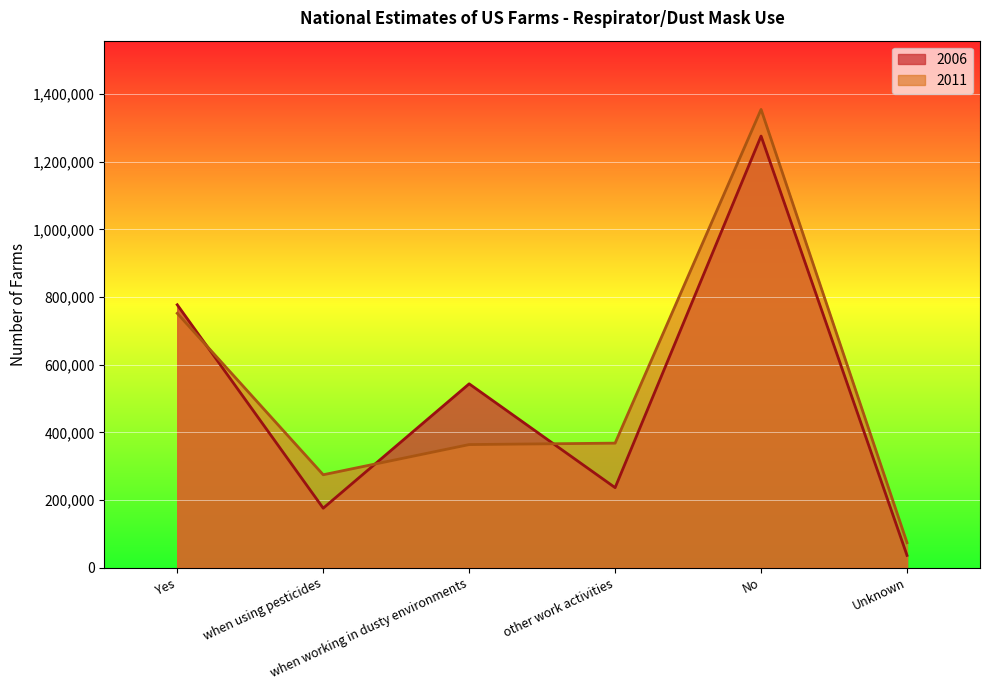

How many times do 2011 and 2006 cross each other?

3